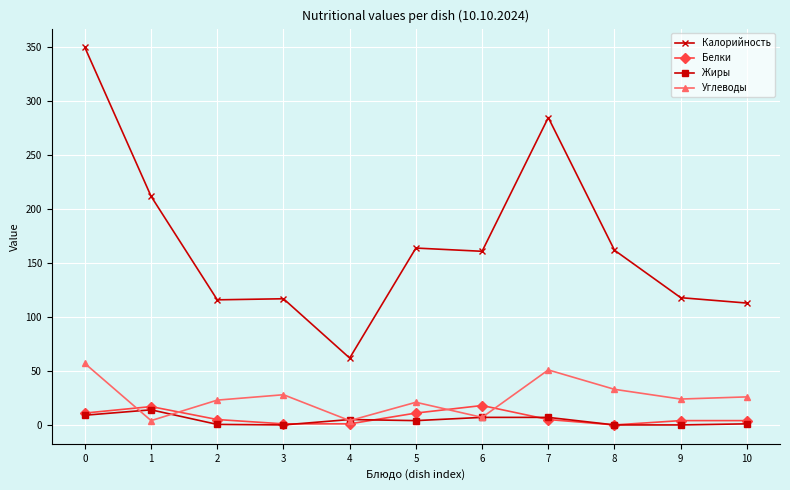

How many categories are shown in the chart?

11